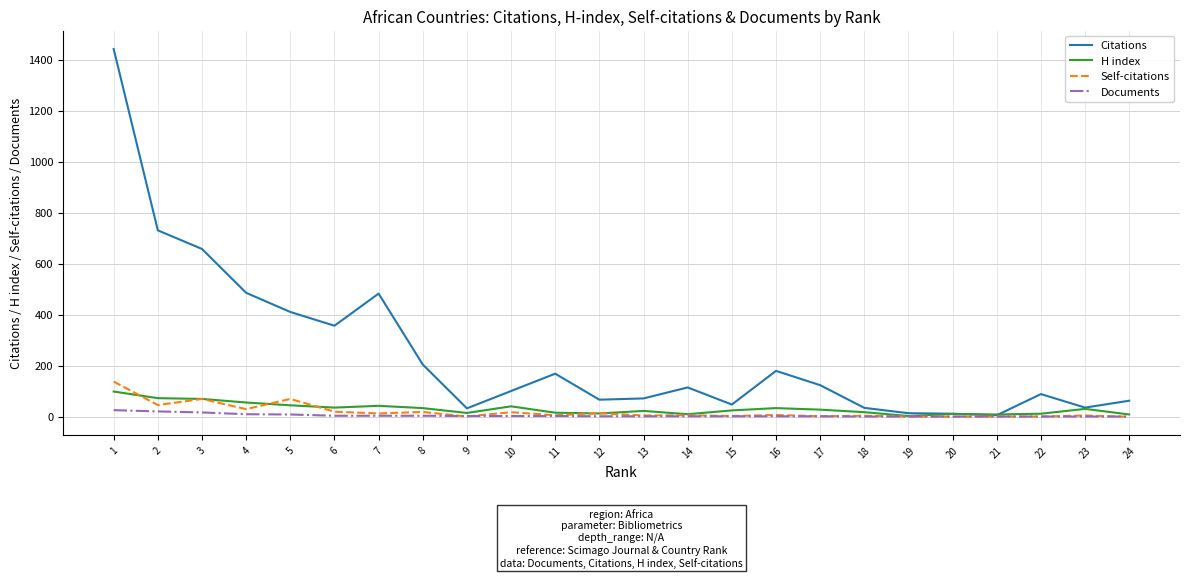

Is it true that H index equals 56 at 4?

True